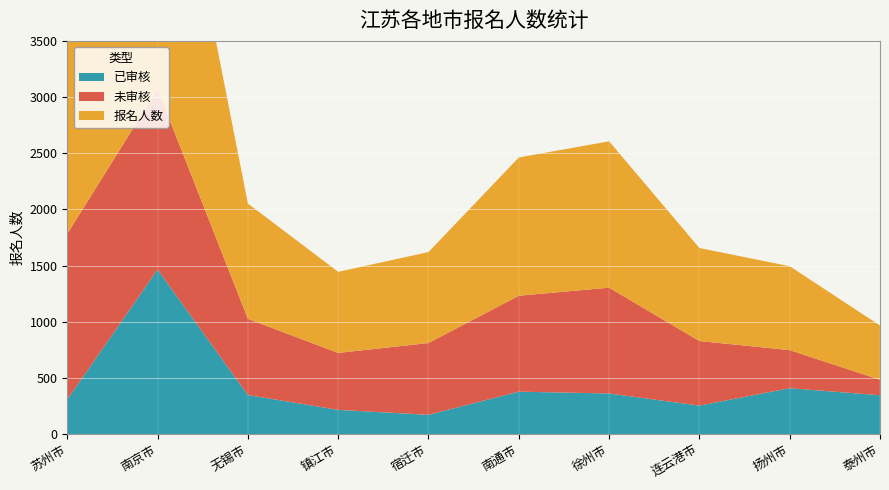

Reading left to right, extract all data points from this chart.

已审核: 苏州市=307	南京市=1464	无锡市=347	镇江市=215	宿迁市=171	南通市=377	徐州市=361	连云港市=253	扬州市=408	泰州市=345
未审核: 苏州市=1475	南京市=1606	无锡市=679	镇江市=507	宿迁市=639	南通市=854	徐州市=942	连云港市=575	扬州市=339	泰州市=138
报名人数: 苏州市=1782	南京市=3070	无锡市=1026	镇江市=722	宿迁市=810	南通市=1231	徐州市=1303	连云港市=828	扬州市=747	泰州市=483